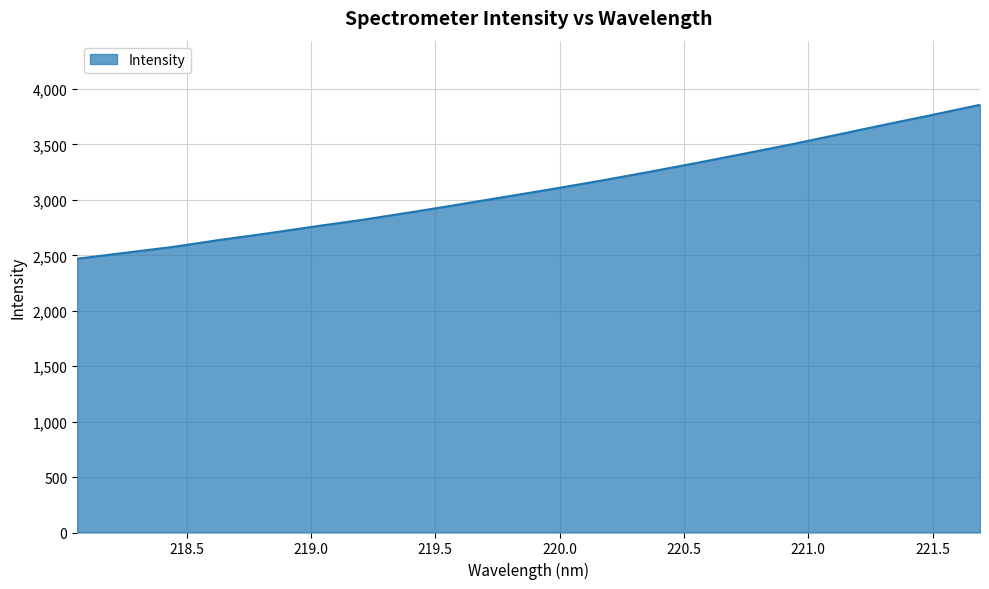

What is the greatest value displayed?

3857.3